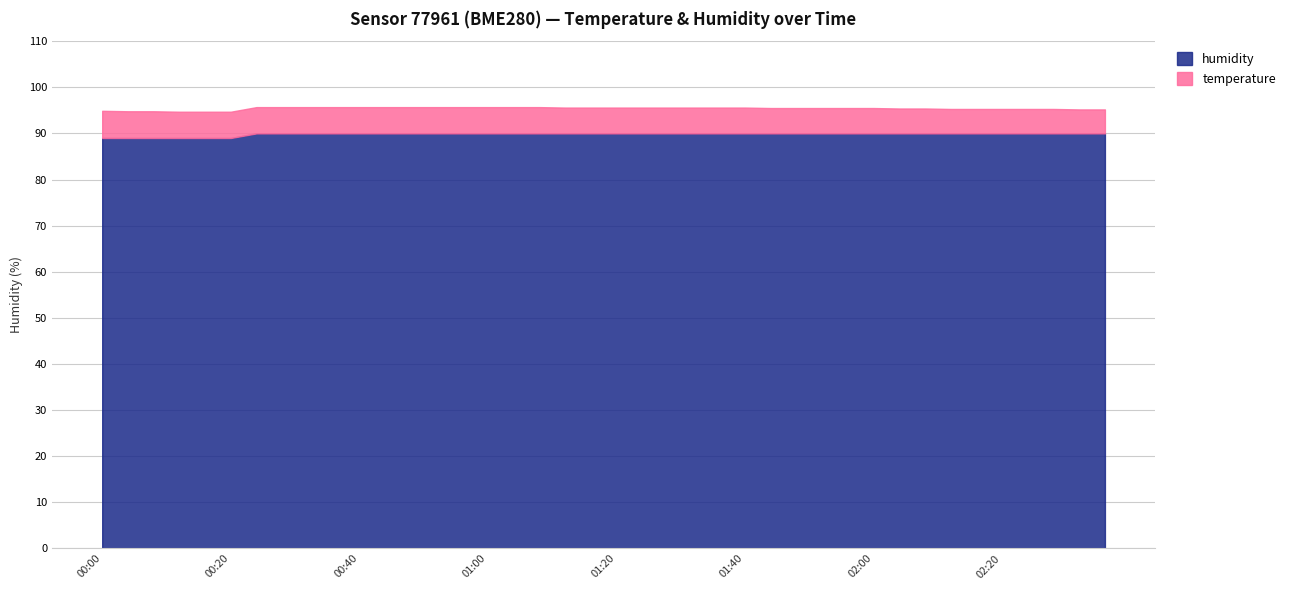

Is it true that temperature equals 5.8 at 00:08?

True